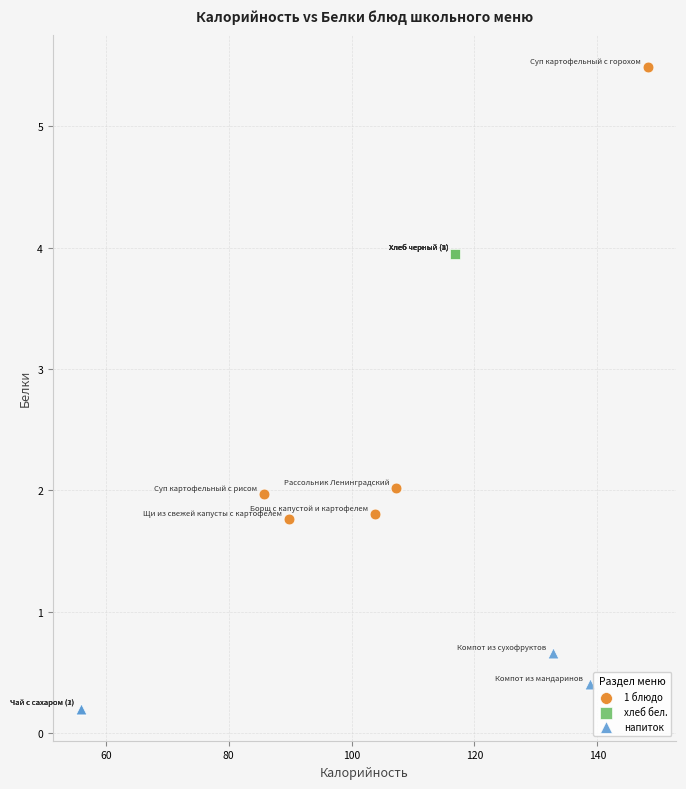

Which series contains the lowest Y value?

напиток